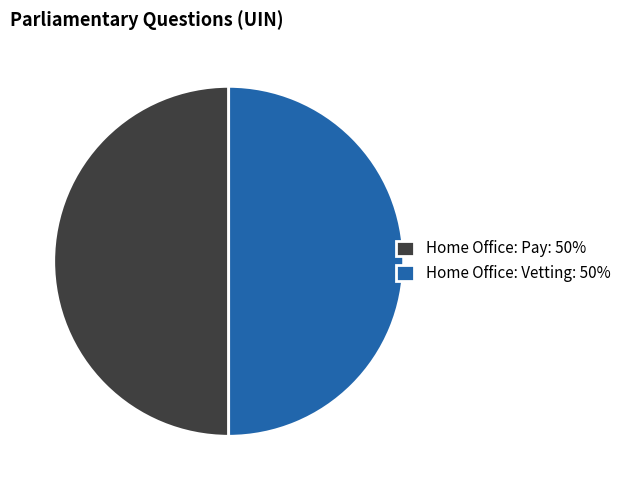

True or false: Home Office: Vetting accounts for 50% of the total.

True